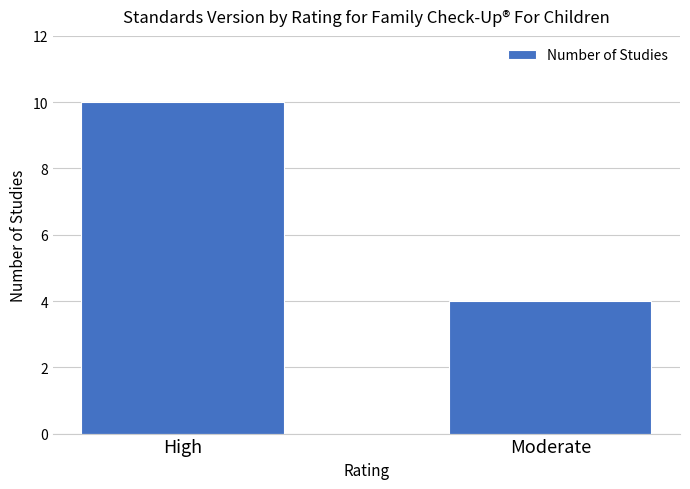

Reading left to right, what are all the values shown in this chart?

High=10	Moderate=4